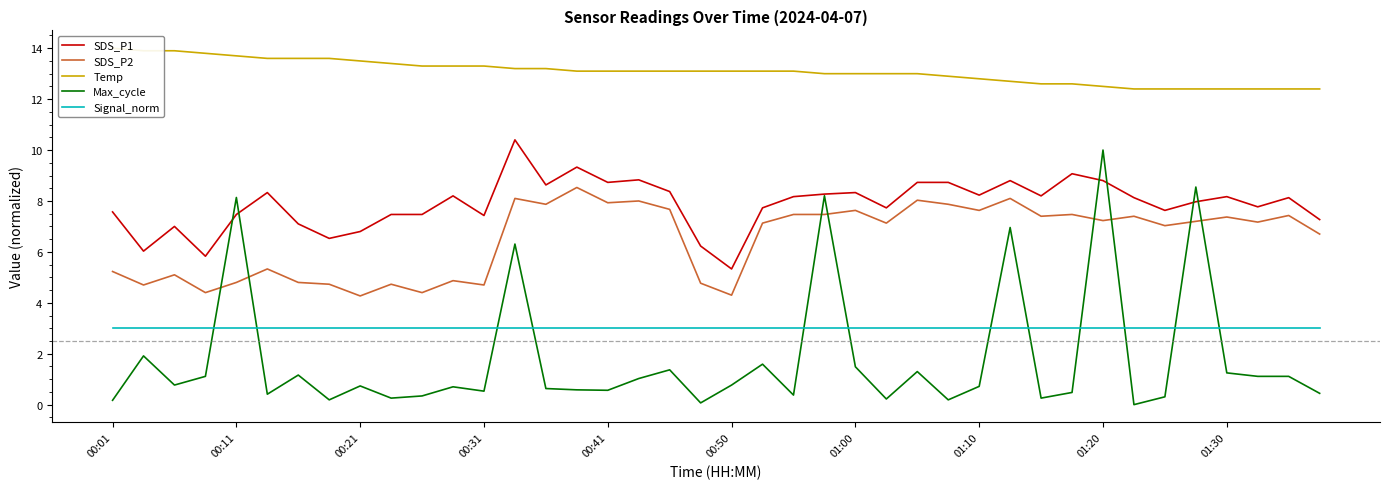

Reading left to right, list all the values displayed in this chart.

SDS_P1: 7.6	6.0	7.0	5.8	7.5	8.3	7.1	6.5	6.8	7.5	7.5	8.2	7.4	10.4	8.6	9.3	8.7	8.8	8.4	6.2	5.3	7.7	8.2	8.3	8.3	7.7	8.7	8.7	8.2	8.8	8.2	9.1	8.8	8.1	7.6	8.0	8.2	7.8	8.1	7.3
SDS_P2: 5.2	4.7	5.1	4.4	4.8	5.3	4.8	4.7	4.3	4.7	4.4	4.9	4.7	8.1	7.9	8.5	7.9	8.0	7.7	4.8	4.3	7.1	7.5	7.5	7.6	7.1	8.0	7.9	7.6	8.1	7.4	7.5	7.2	7.4	7.0	7.2	7.4	7.2	7.4	6.7
Temp: 14.0	13.9	13.9	13.8	13.7	13.6	13.6	13.6	13.5	13.4	13.3	13.3	13.3	13.2	13.2	13.1	13.1	13.1	13.1	13.1	13.1	13.1	13.1	13.0	13.0	13.0	13.0	12.9	12.8	12.7	12.6	12.6	12.5	12.4	12.4	12.4	12.4	12.4	12.4	12.4
Max_cycle: 0.2	1.9	0.8	1.1	8.1	0.4	1.2	0.2	0.7	0.3	0.3	0.7	0.5	6.3	0.6	0.6	0.6	1.0	1.4	0.1	0.8	1.6	0.4	8.2	1.5	0.2	1.3	0.2	0.7	7.0	0.3	0.5	10.0	0.0	0.3	8.5	1.2	1.1	1.1	0.4
Signal_norm: 3.0	3.0	3.0	3.0	3.0	3.0	3.0	3.0	3.0	3.0	3.0	3.0	3.0	3.0	3.0	3.0	3.0	3.0	3.0	3.0	3.0	3.0	3.0	3.0	3.0	3.0	3.0	3.0	3.0	3.0	3.0	3.0	3.0	3.0	3.0	3.0	3.0	3.0	3.0	3.0